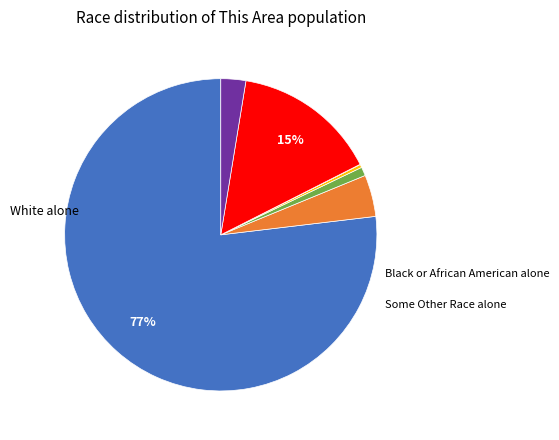

To the nearest percent, what is the average slice percentage?

14%